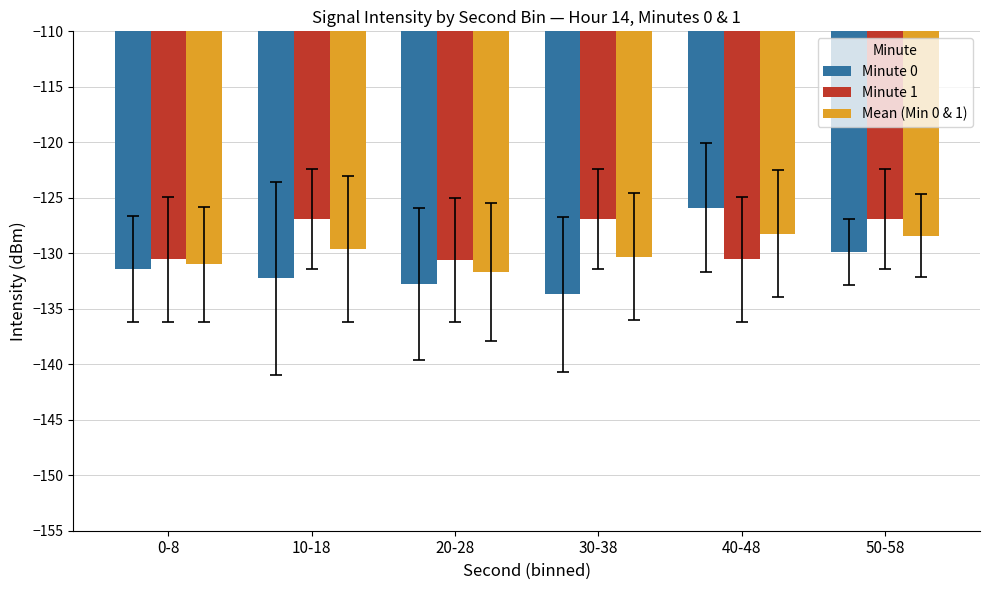

Is it true that Minute 1 equals -184.0 at 20-28?

False